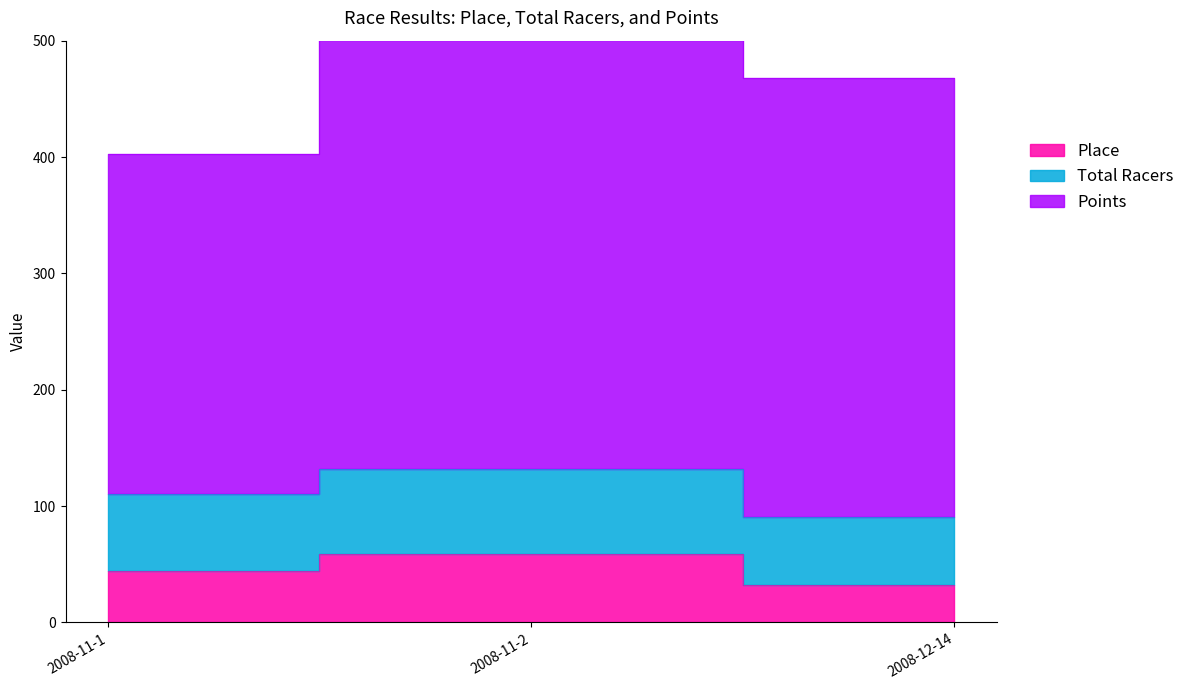

Is the value of Total Racers at 2008-12-14 greater than the value of Place at 2008-11-2?

Yes